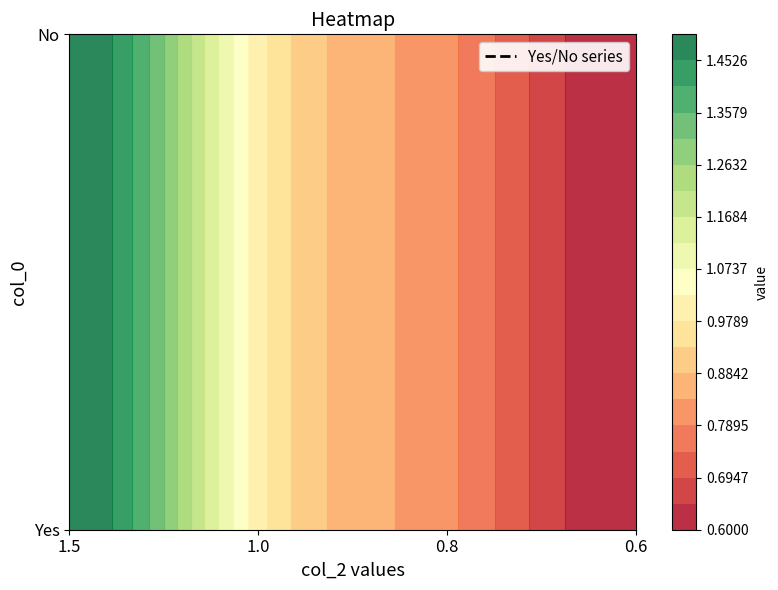

Which series has the widest spread of values?

Yes